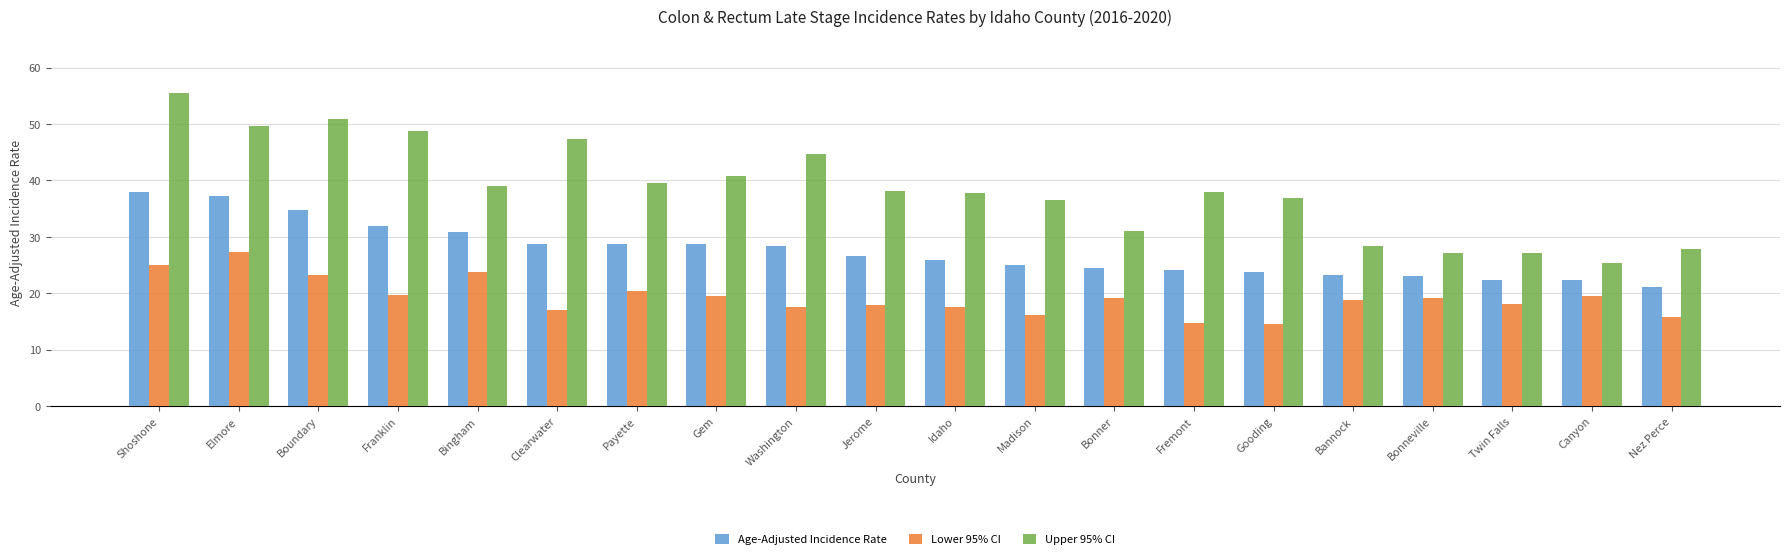

What are all the series names shown in the legend?

Age-Adjusted Incidence Rate, Lower 95% CI, Upper 95% CI